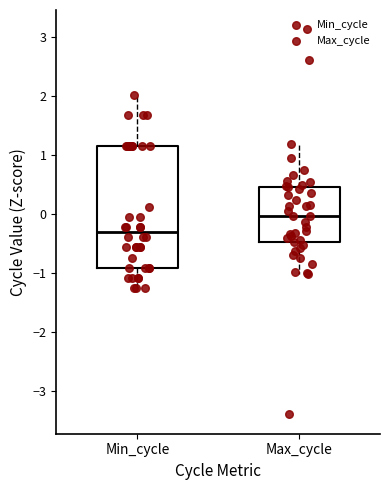

Which box is the tallest, from its lower edge to its upper edge?

Min_cycle